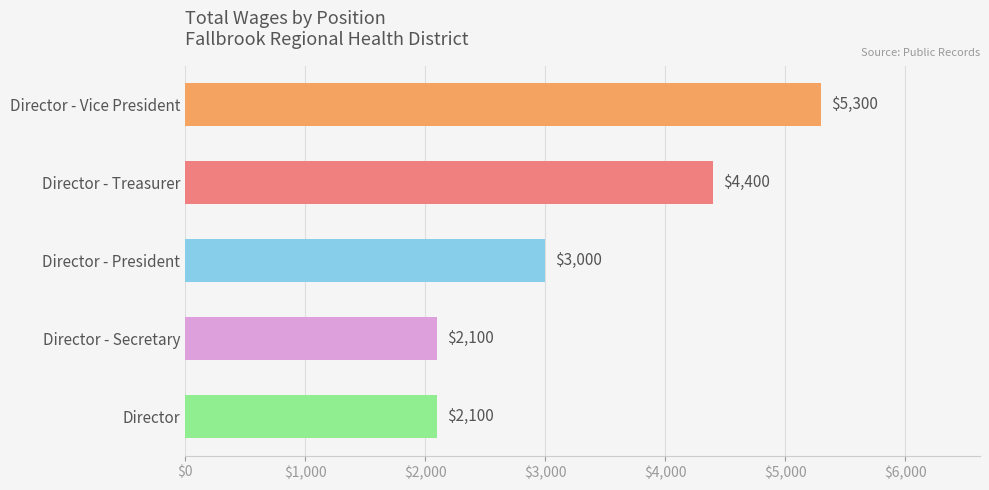

Which label corresponds to the largest value in the chart?

Director - Vice President